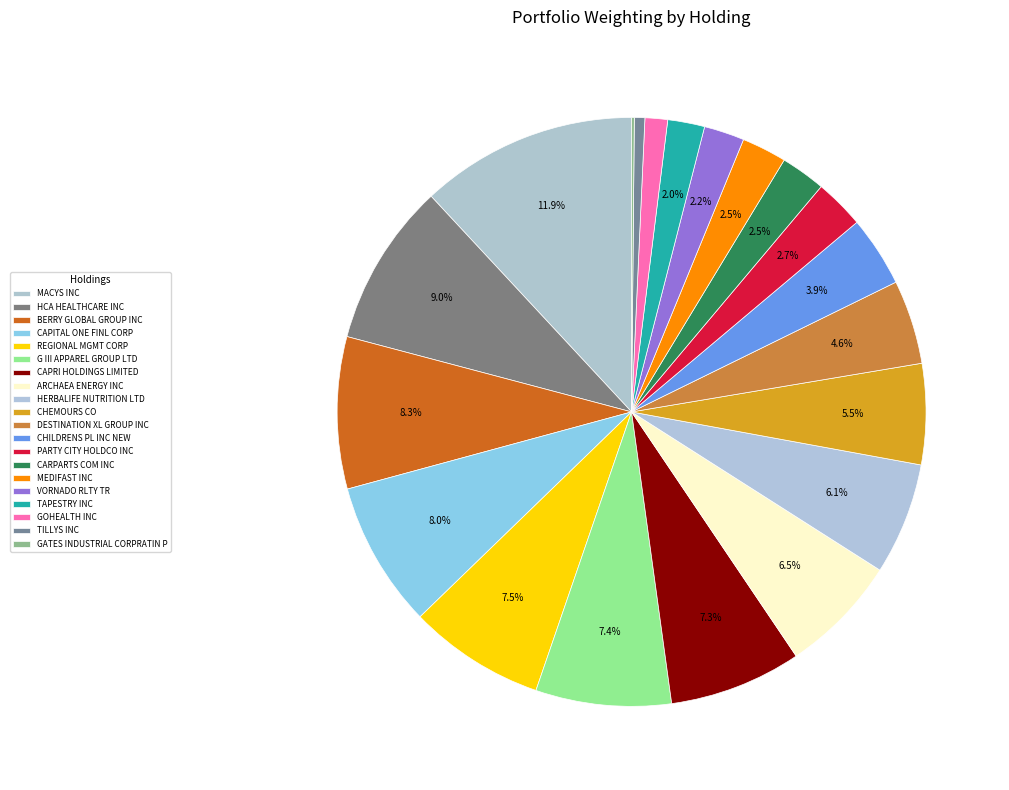

Combined, what portion of the pie is TAPESTRY INC and GOHEALTH INC?

3.3%